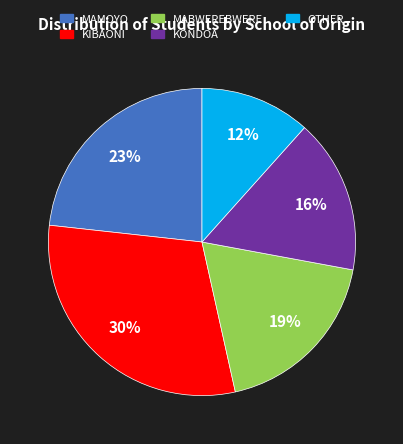

Rank the categories by value from lowest to highest.

OTHER, KONDOA, MABWEREBWERE, MAMOYO, KIBAONI